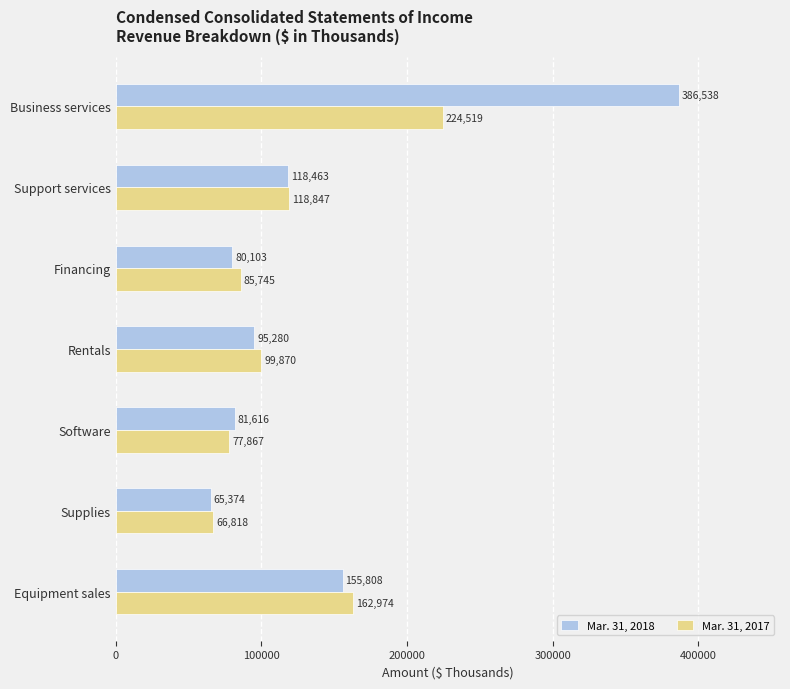

At how many categories does at least one series exceed 305546?

1